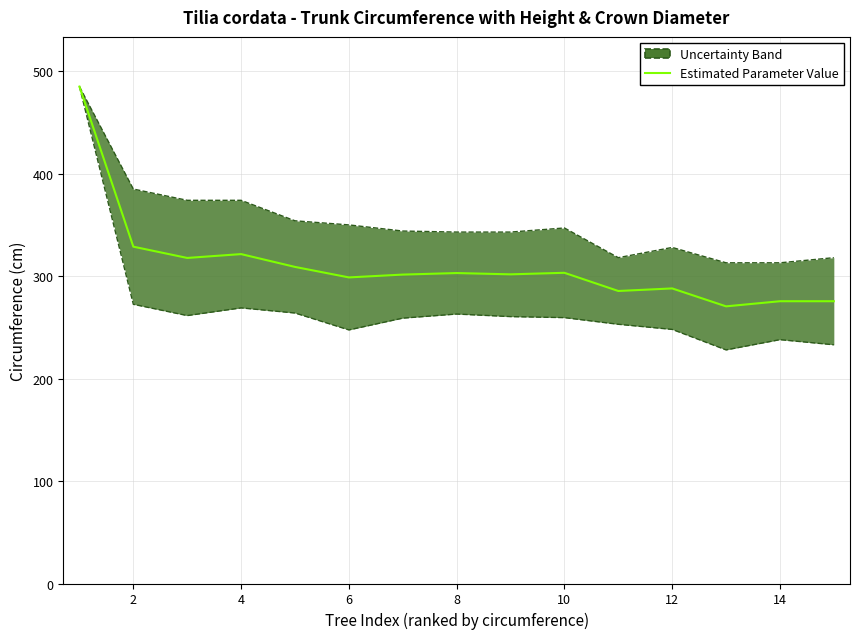

What is the sum of the values at 2 and 12?

616.8